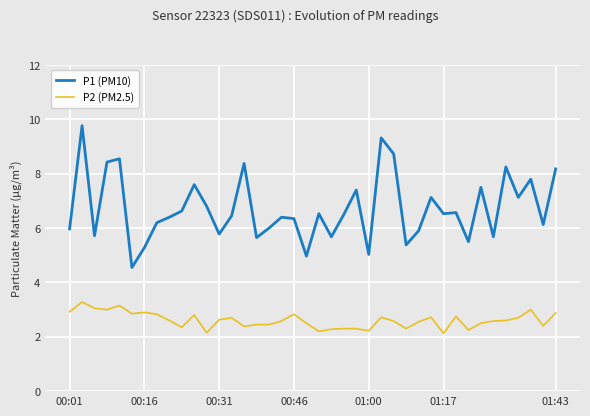

True or false: P2 (PM2.5) and P1 (PM10) intersect in this chart.

False